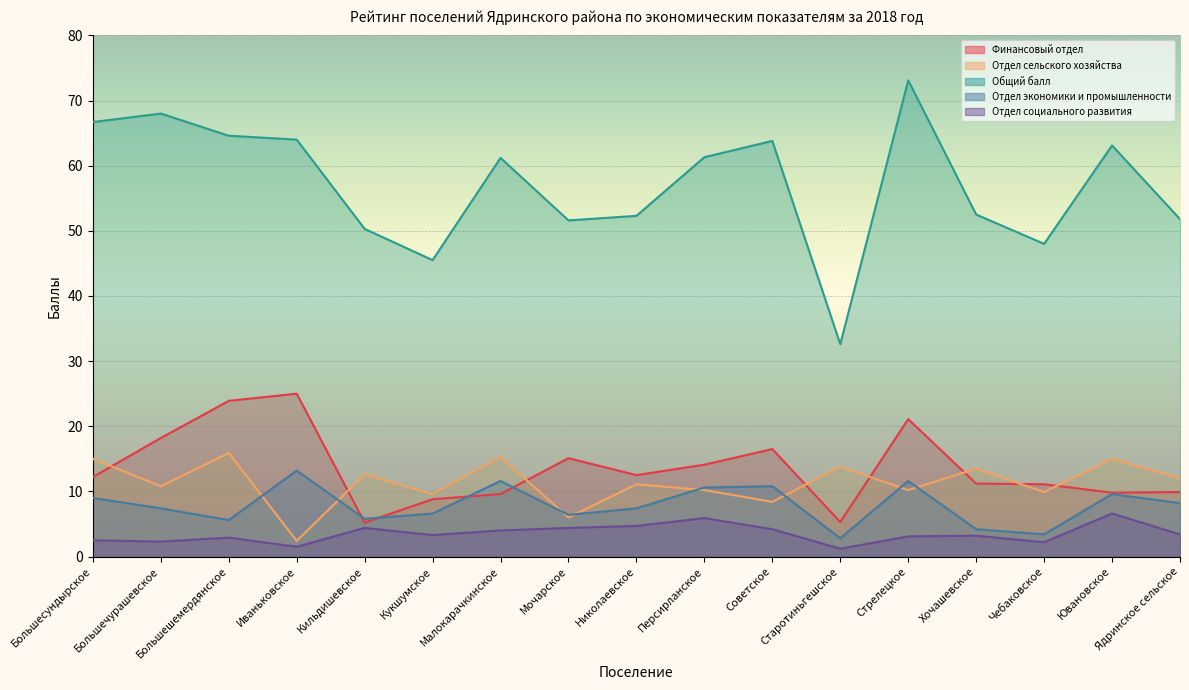

What is the label of the 12th point from the right?

Кукшумское